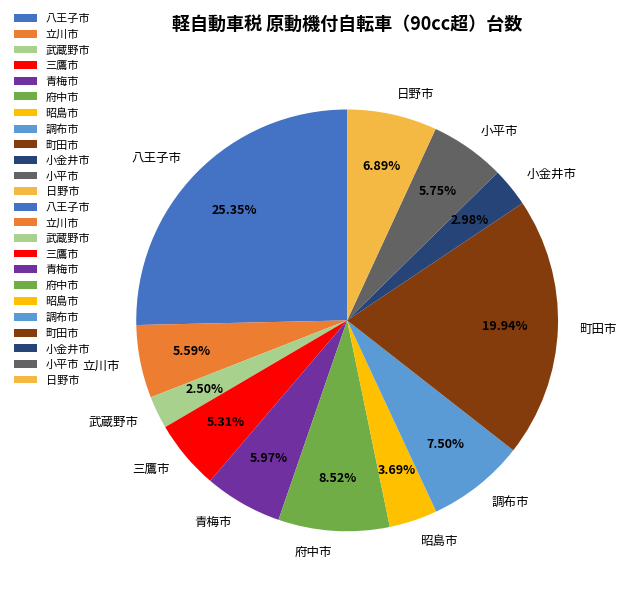

Count the number of slices in the pie.

12